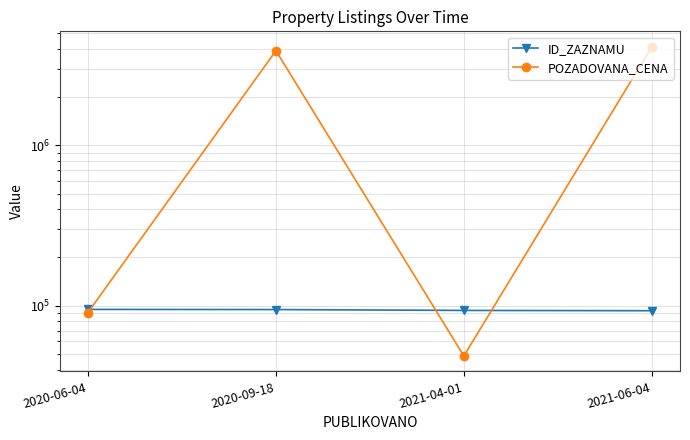

What is the difference between the highest and lowest values at 2021-06-04?

4006777